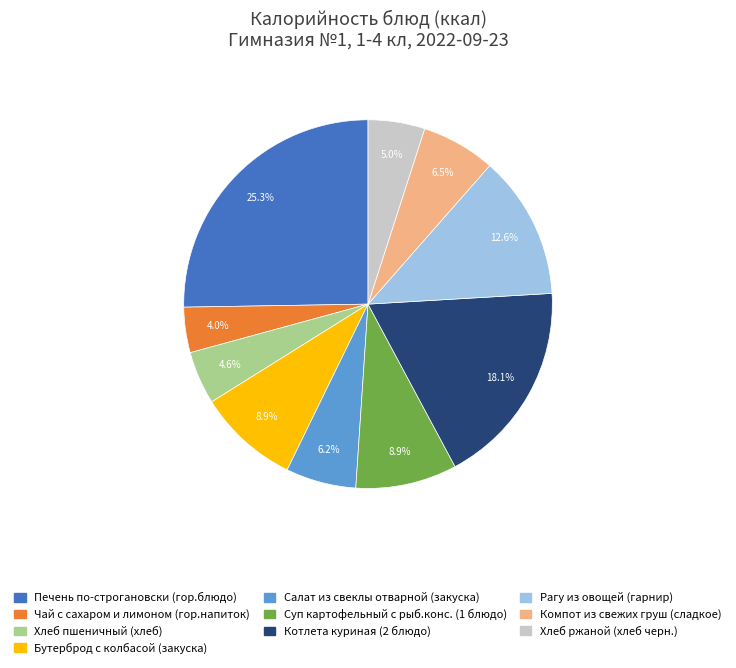

Which category has the biggest portion of the pie?

Печень по-строгановски (гор.блюдо)